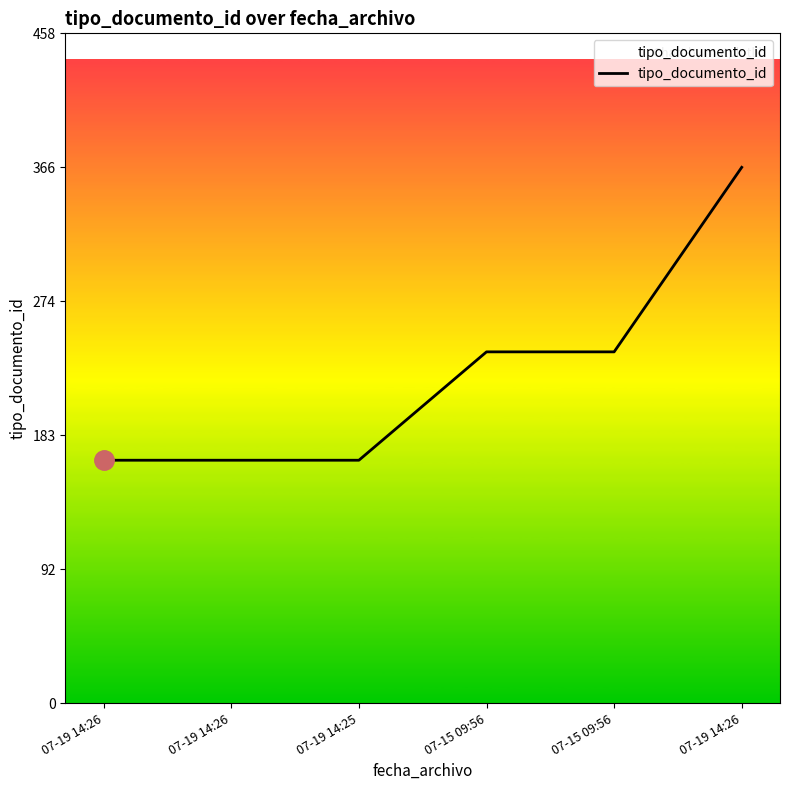

What is the sum of the values at 07-19 14:26 and 07-19 14:26?

532